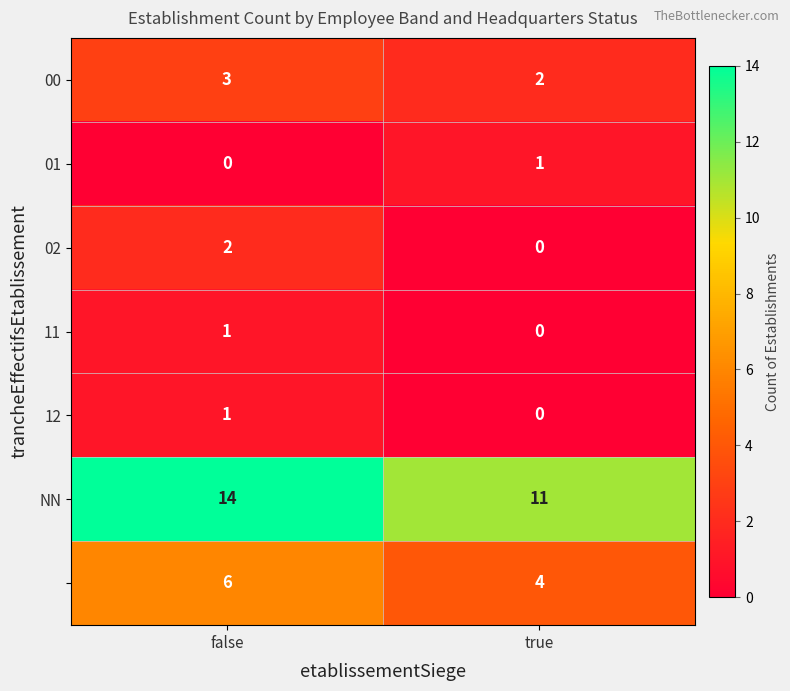

What is the difference between the highest and lowest values at true?

11